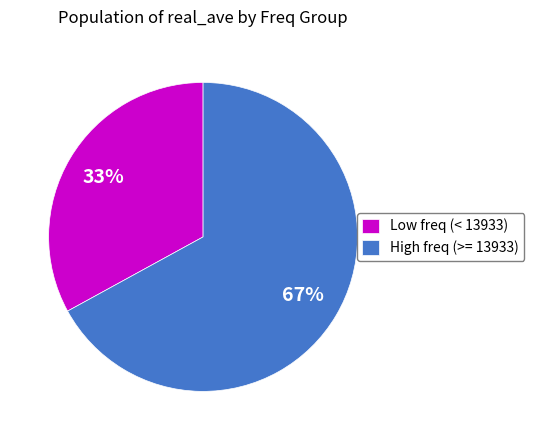

Combined, do High freq (>= 13933) and Low freq (< 13933) account for over 50%?

Yes